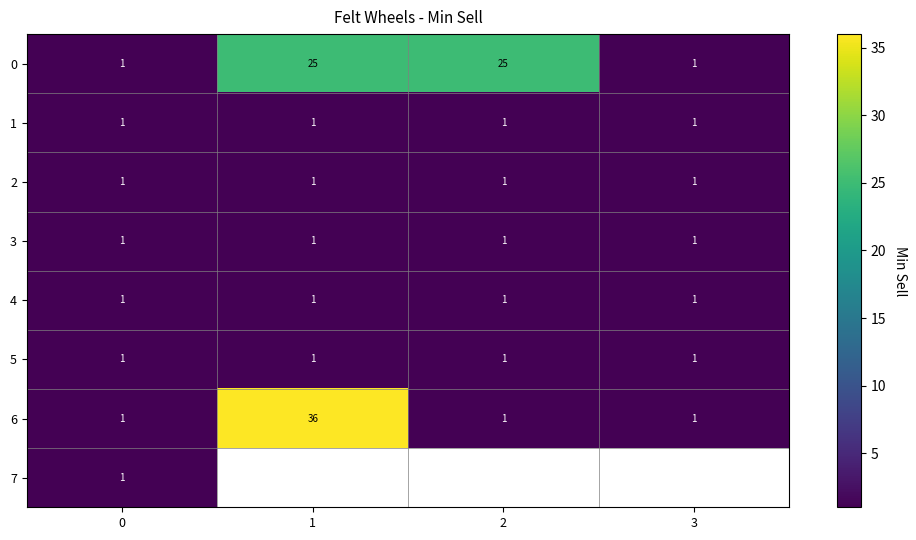

The 4 series shows 1 at 1. True or false?

True